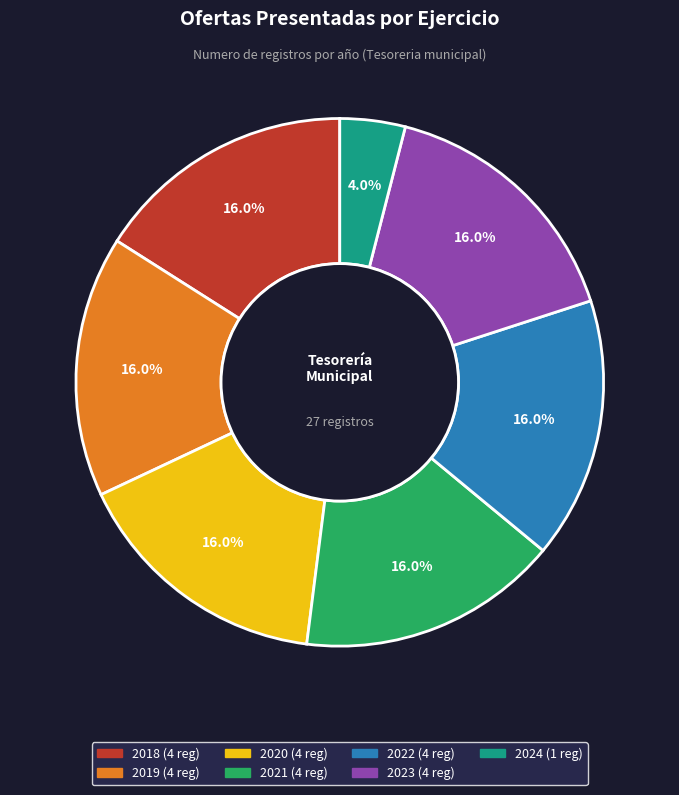

To the nearest percent, what percentage of the pie is 2020?

16%